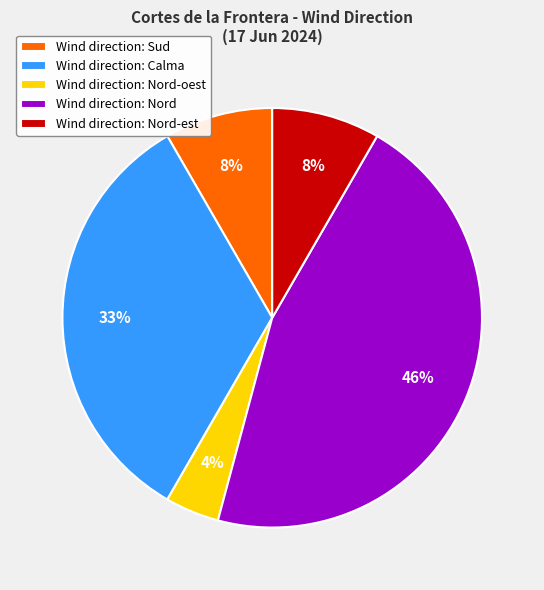

Do Wind direction: Nord-est and Wind direction: Nord together represent more than half of the pie?

Yes